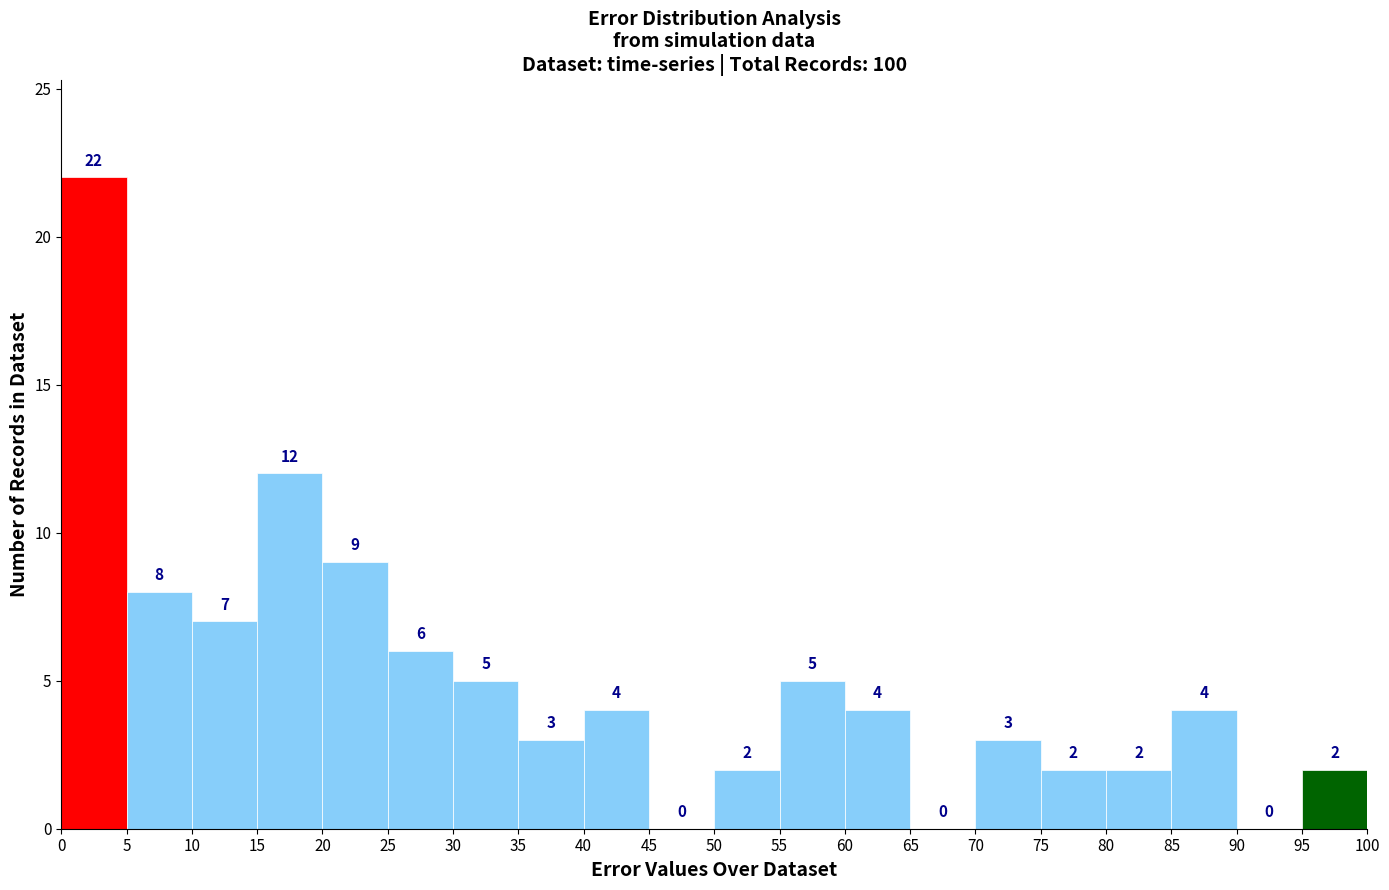

Reading left to right, transcribe this chart: for each bar, give the range it covers on the x-axis and its height.

0 to 5: 22
5 to 10: 8
10 to 15: 7
15 to 20: 12
20 to 25: 9
25 to 30: 6
30 to 35: 5
35 to 40: 3
40 to 45: 4
45 to 50: 0
50 to 55: 2
55 to 60: 5
60 to 65: 4
65 to 70: 0
70 to 75: 3
75 to 80: 2
80 to 85: 2
85 to 90: 4
90 to 95: 0
95 to 100: 2